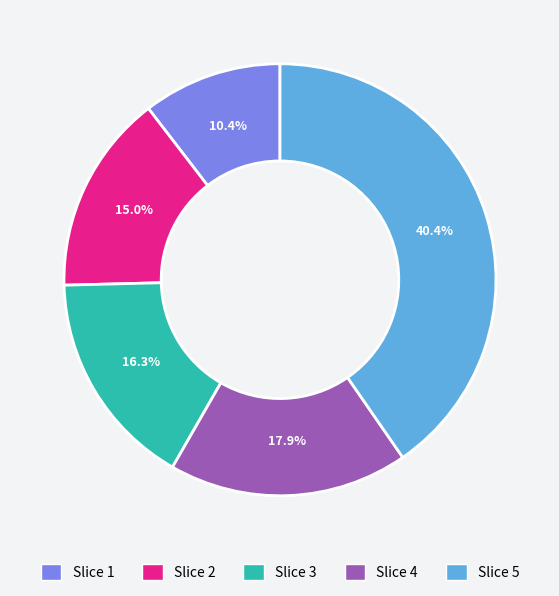

How many segments does this pie chart have?

5